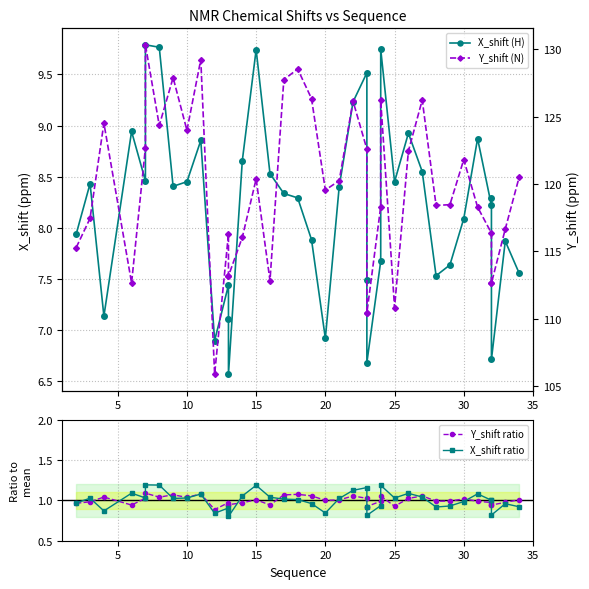

What is the smallest value displayed?

0.8